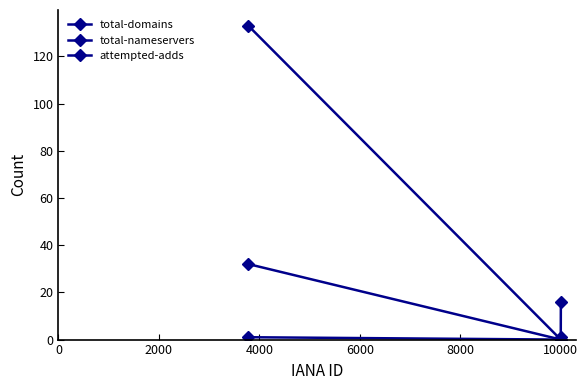

What is the sum of all attempted-adds values?

1